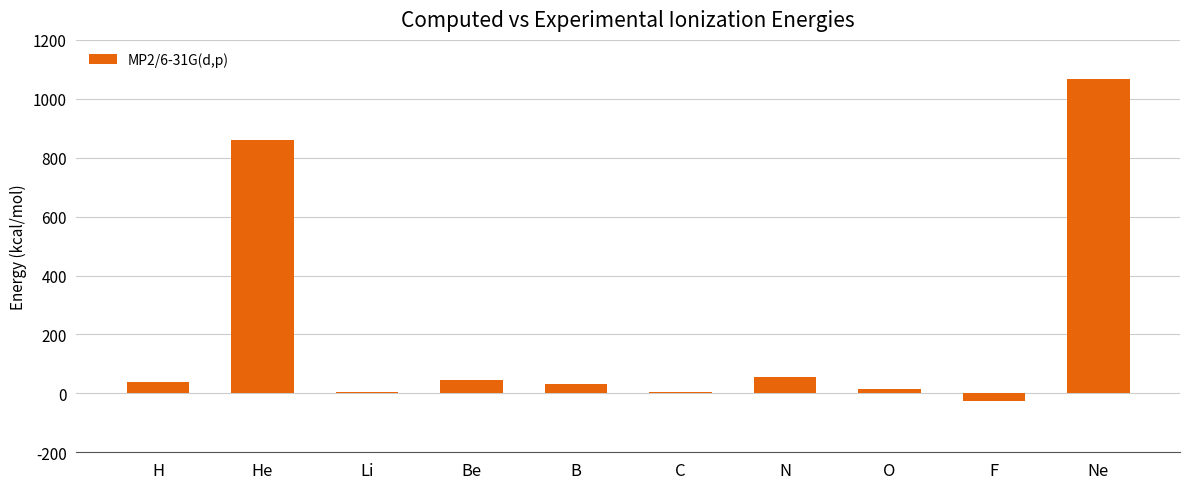

True or false: the data shows 559.3 at Ne.

False